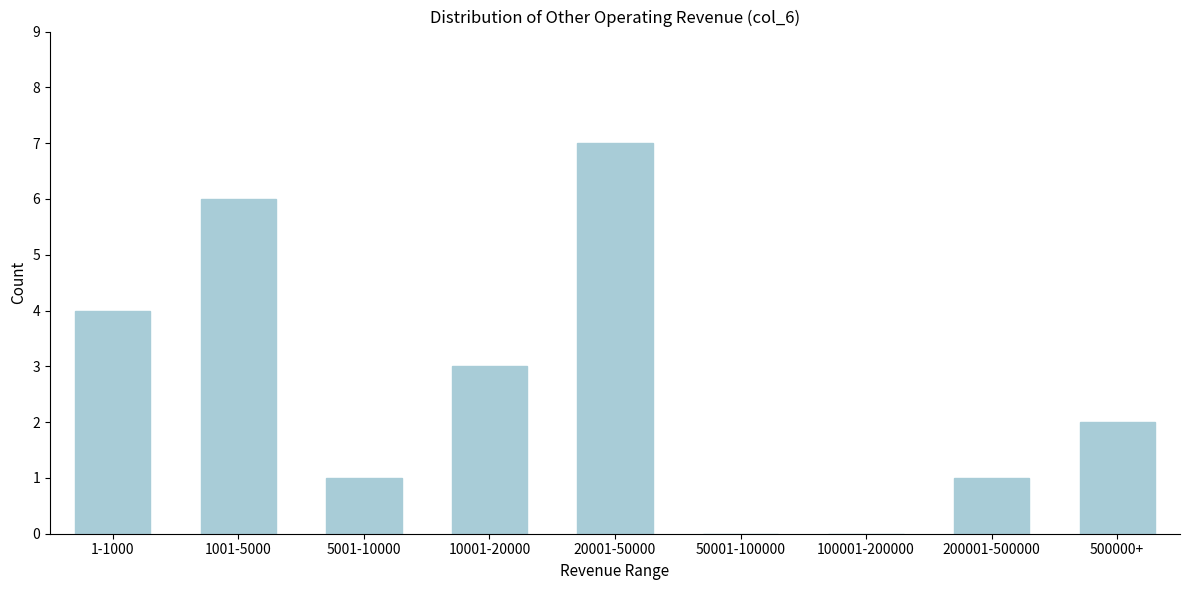

Reading left to right, what are all the values shown in this chart?

1-1000=4	1001-5000=6	5001-10000=1	10001-20000=3	20001-50000=7	50001-100000=0	100001-200000=0	200001-500000=1	500000+=2